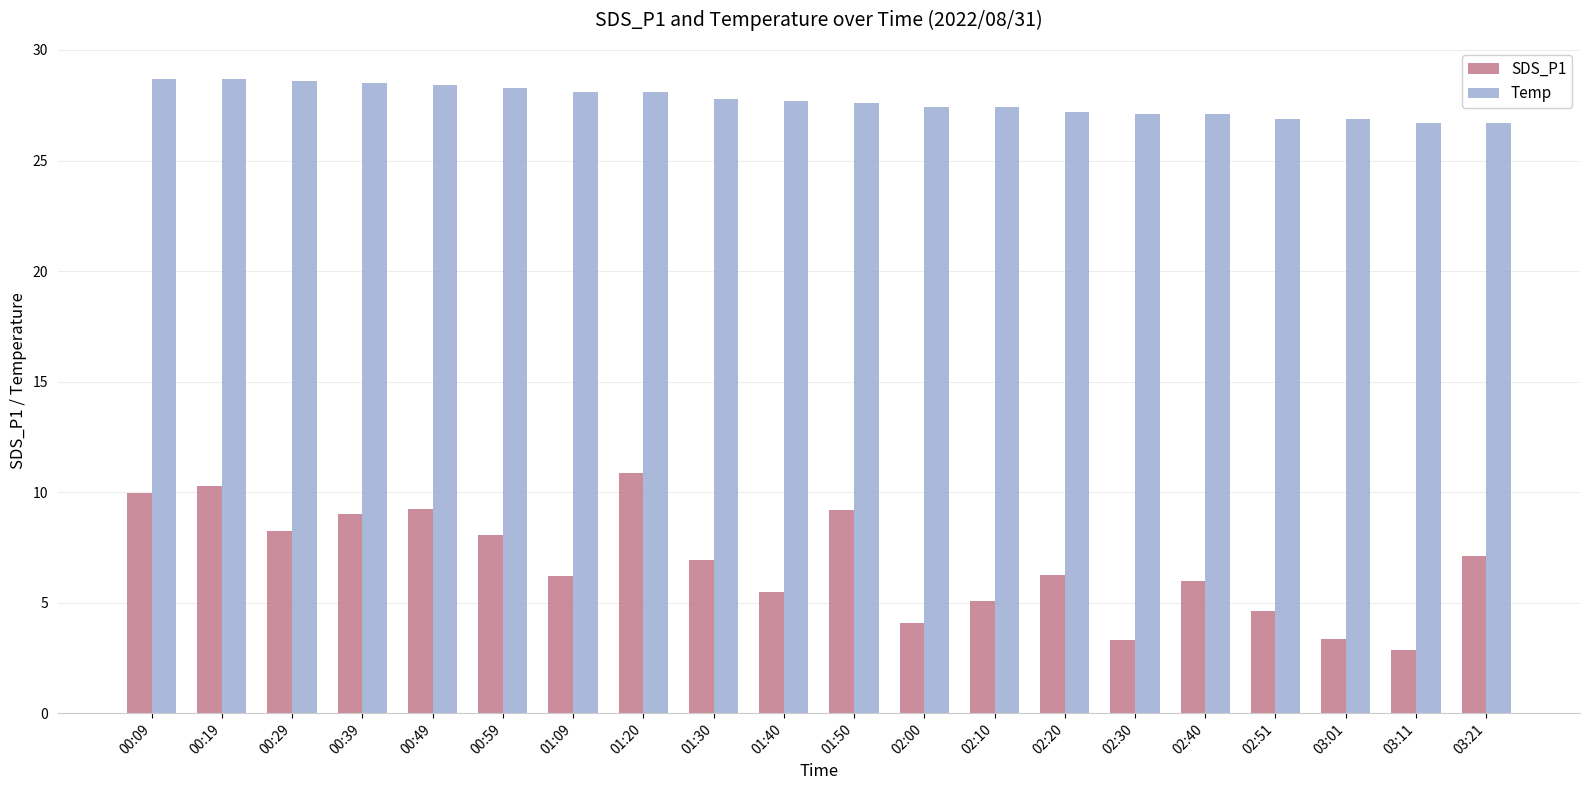

At how many categories does at least one series exceed 14?

20